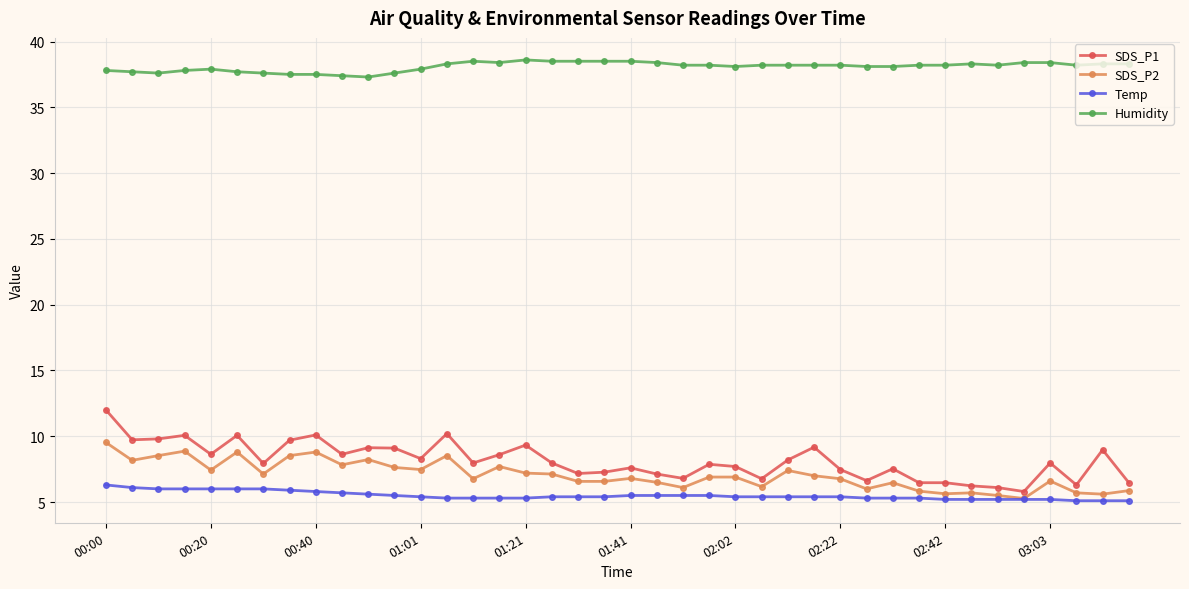

What is the value of the Humidity point at the 33rd from the left?

38.2